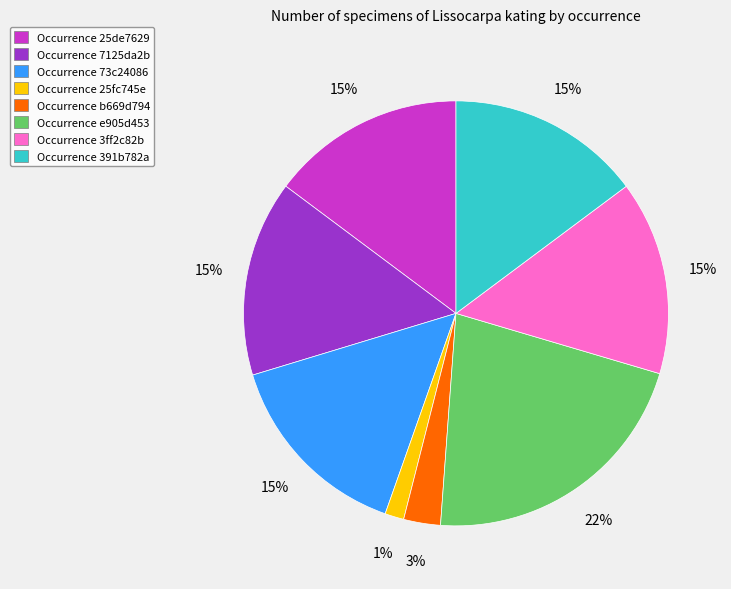

Between Occurrence 73c24086 and Occurrence e905d453, which is larger?

Occurrence e905d453